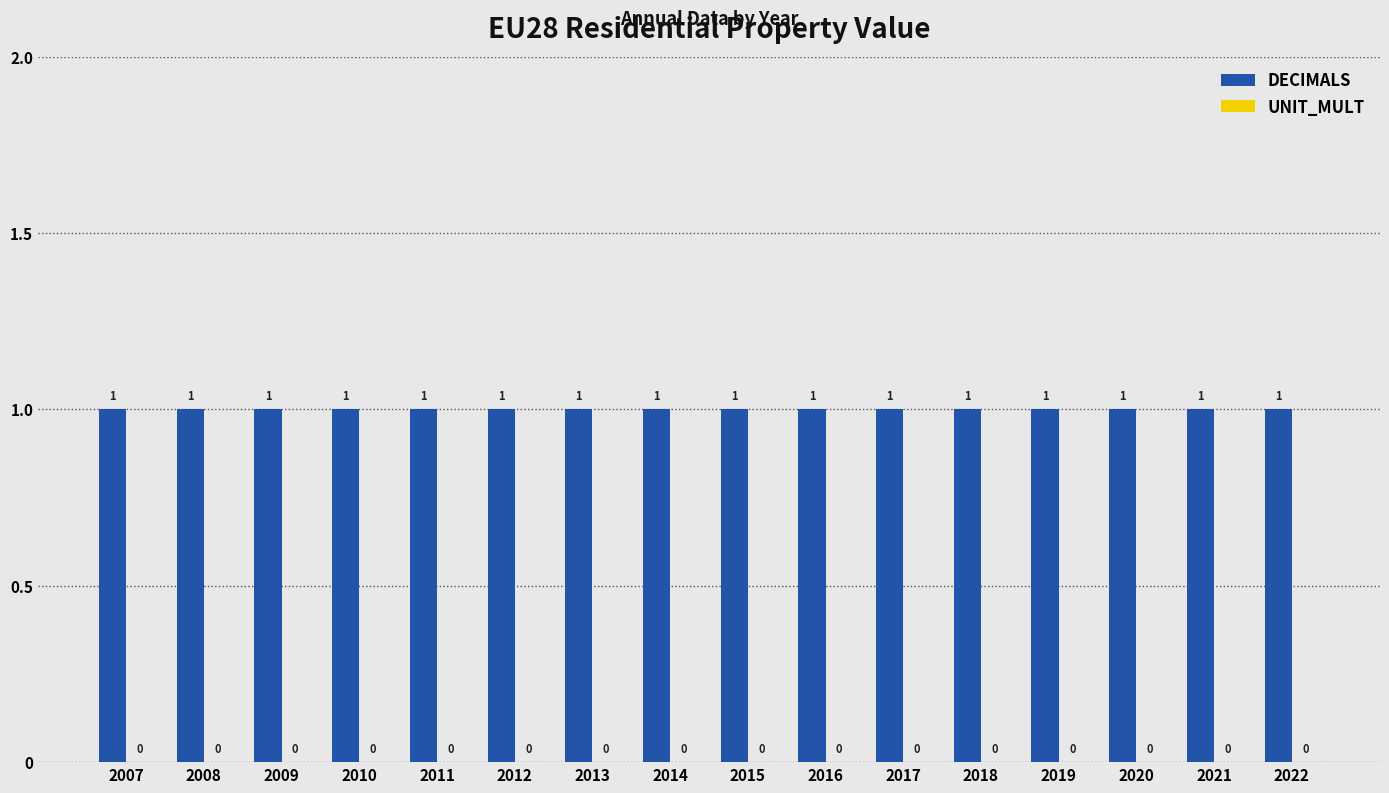

Reading right to left, extract all data points from this chart.

DECIMALS: 2022=1	2021=1	2020=1	2019=1	2018=1	2017=1	2016=1	2015=1	2014=1	2013=1	2012=1	2011=1	2010=1	2009=1	2008=1	2007=1
UNIT_MULT: 2022=0	2021=0	2020=0	2019=0	2018=0	2017=0	2016=0	2015=0	2014=0	2013=0	2012=0	2011=0	2010=0	2009=0	2008=0	2007=0